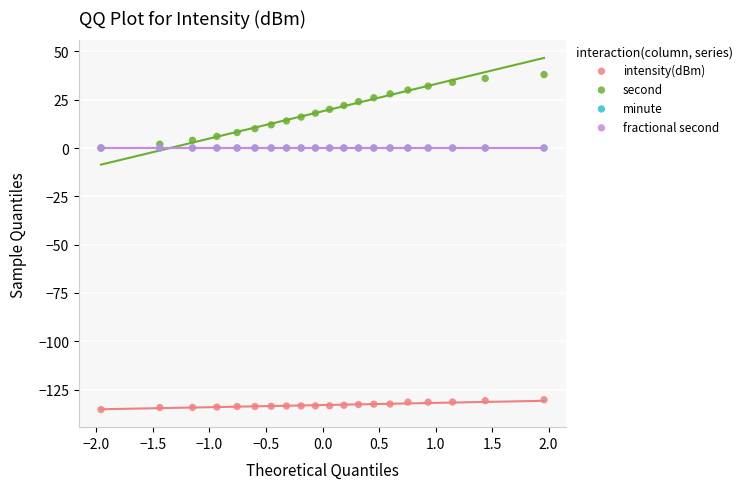

Which series has the widest spread of Y values?

second